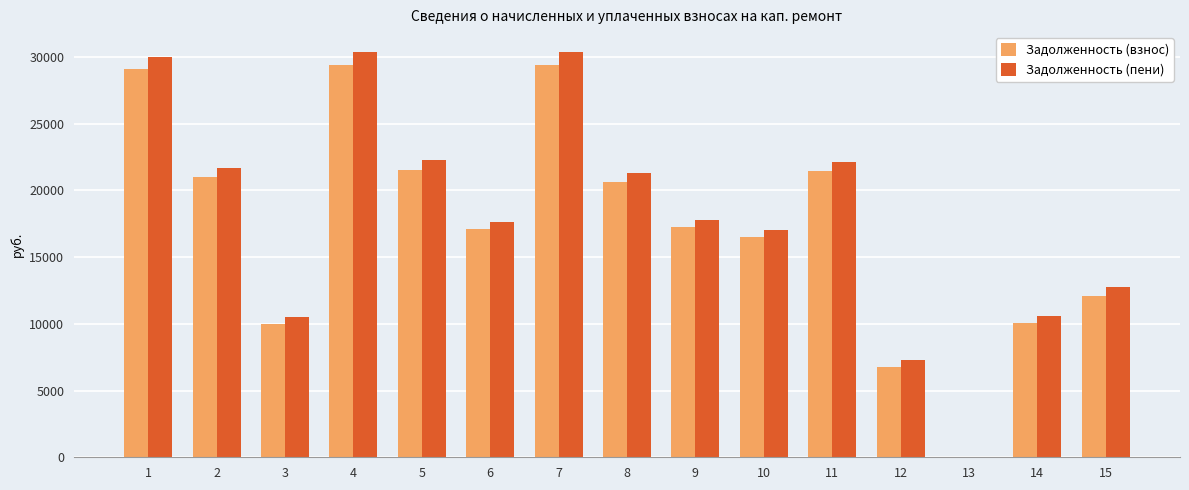

How many groups of bars are there?

15